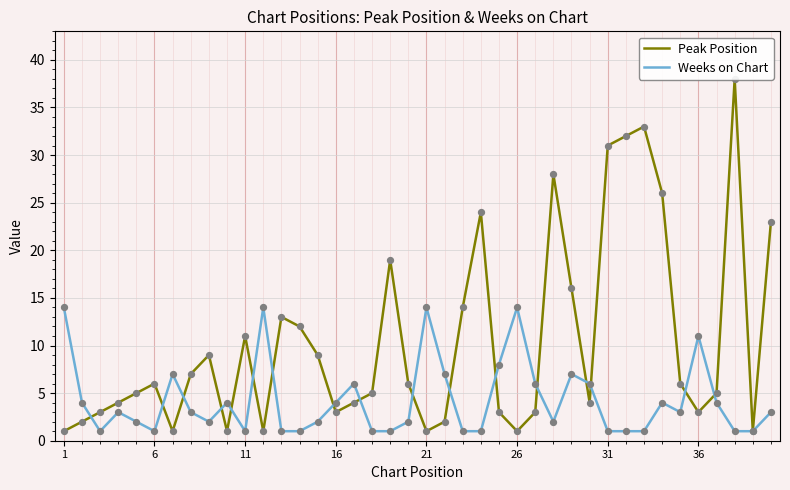

Which series contains the lowest Y value?

Peak Position